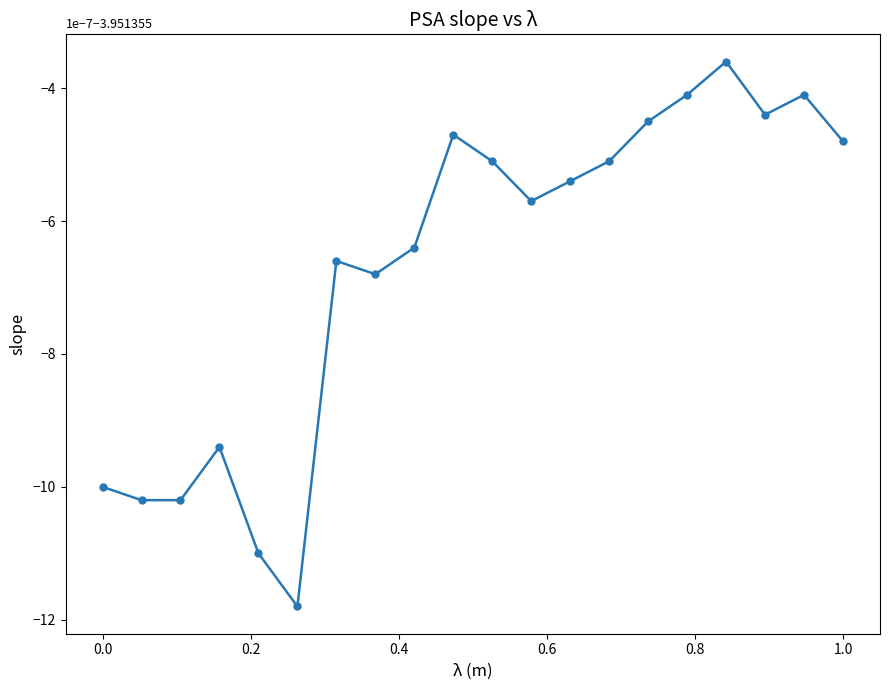

What is the value of the 9th point from the left?

-6.4